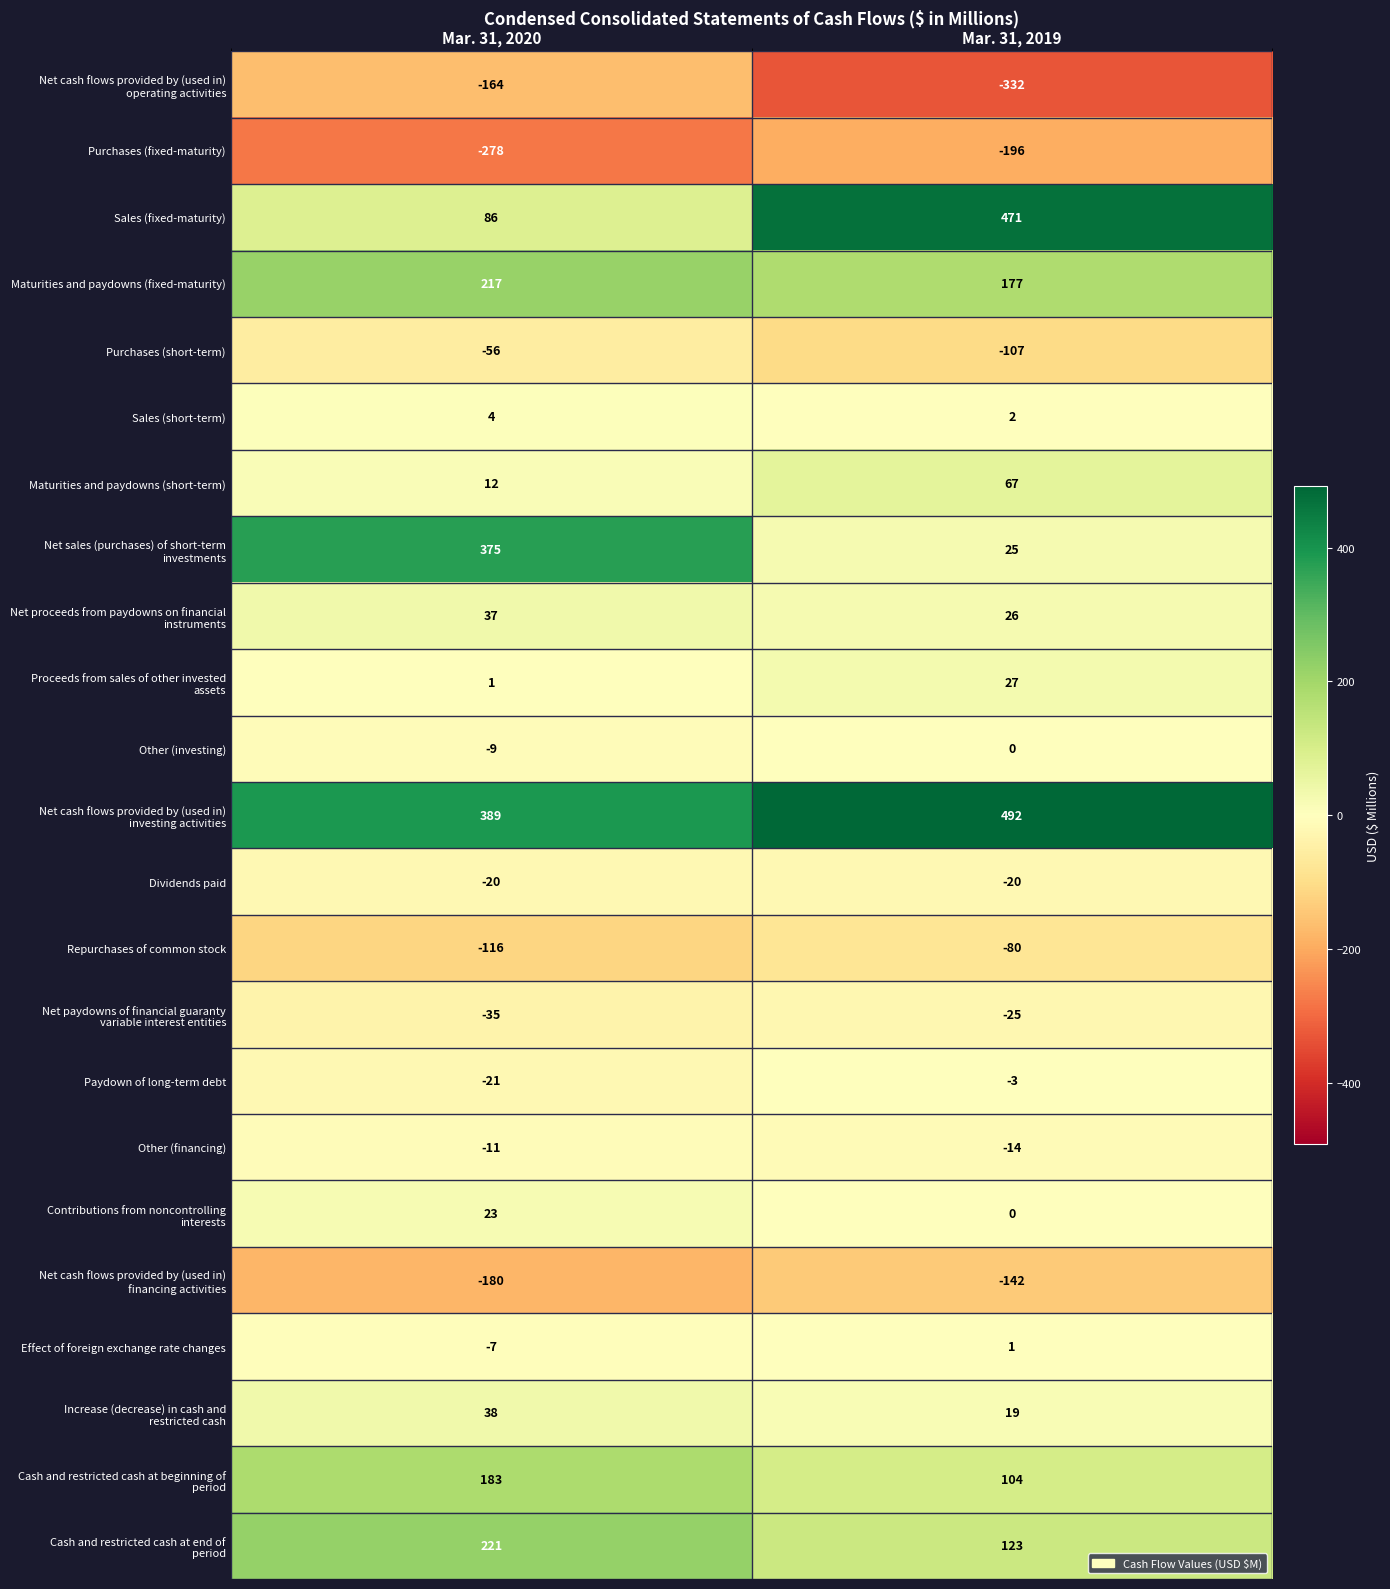

At which label does Other (investing) reach its peak?

Mar. 31, 2019